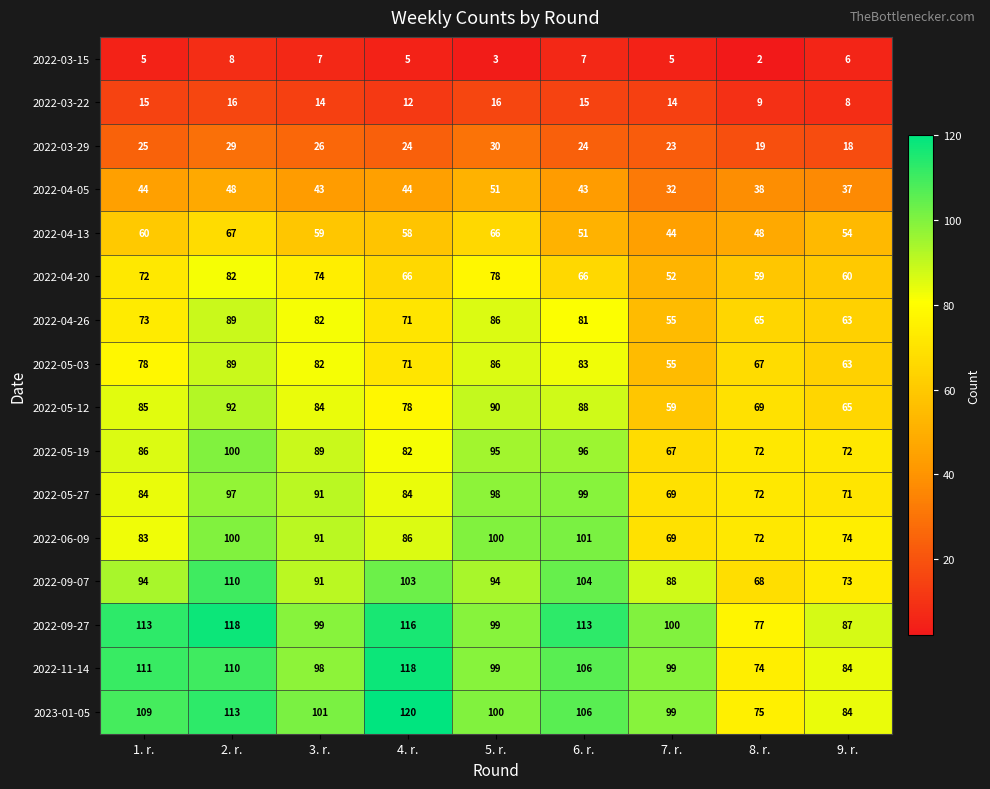

What is the spread (max minus min) of values at 2. r.?

110